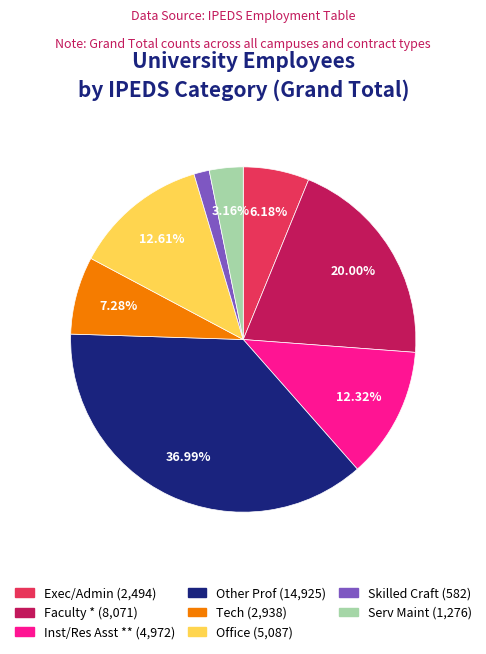

How many segments does this pie chart have?

8